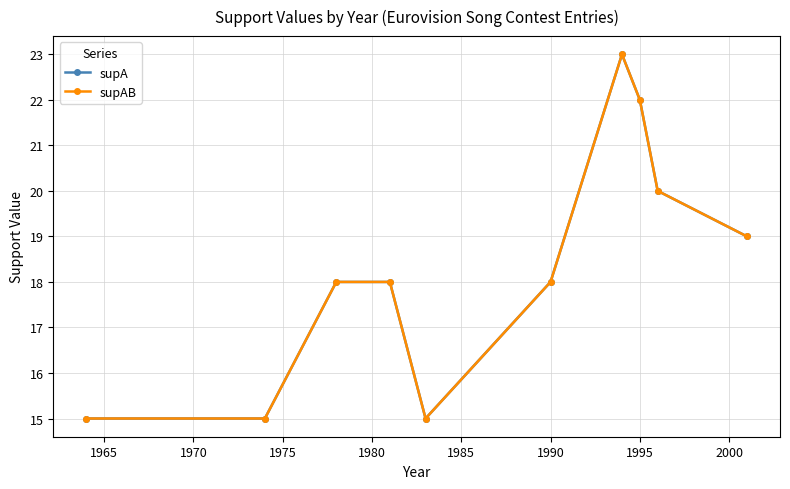

Which series has the widest spread of values?

supA